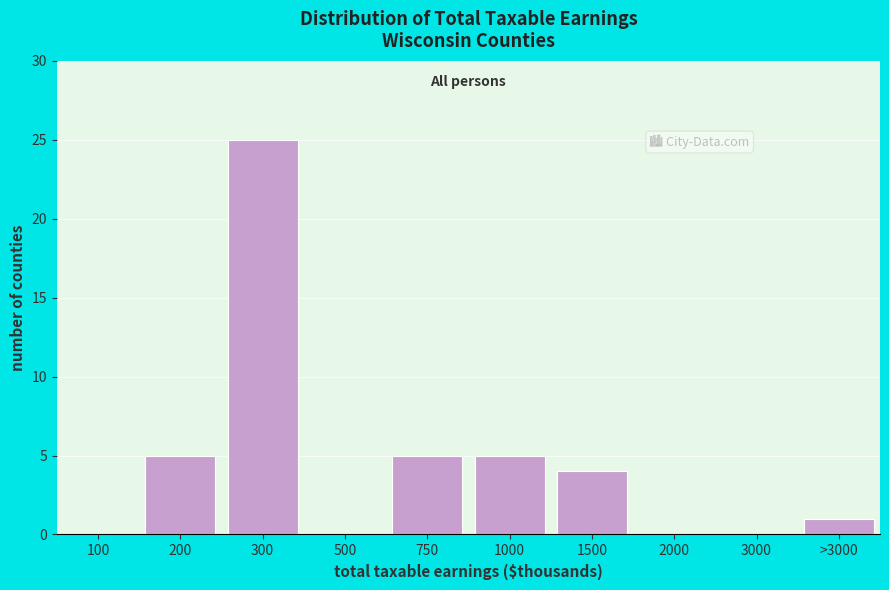

Reading right to left, transcribe all the data shown in this chart.

>3000=1	3000=0	2000=0	1500=4	1000=5	750=5	500=0	300=25	200=5	100=0